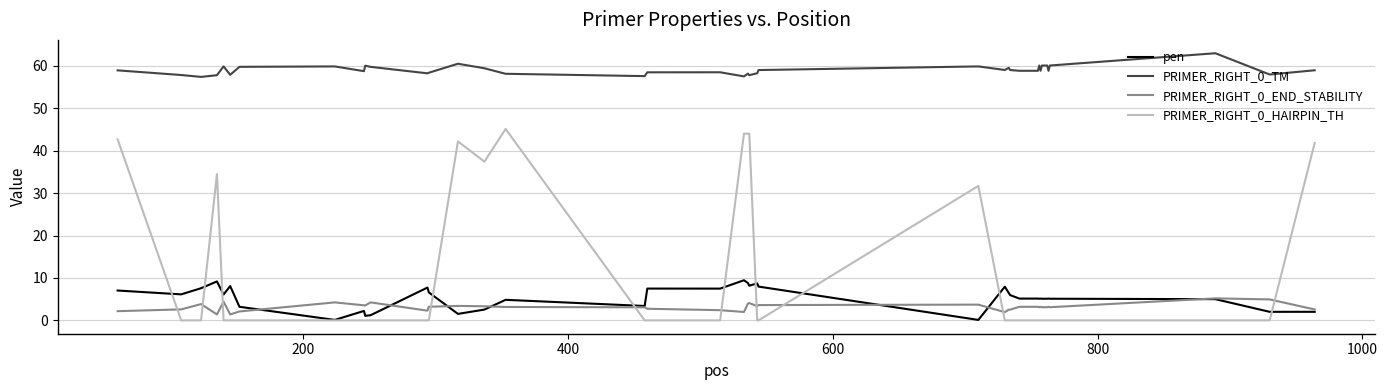

Rank the series by their maximum value, from lowest to highest.

PRIMER_RIGHT_0_END_STABILITY, pen, PRIMER_RIGHT_0_HAIRPIN_TH, PRIMER_RIGHT_0_TM